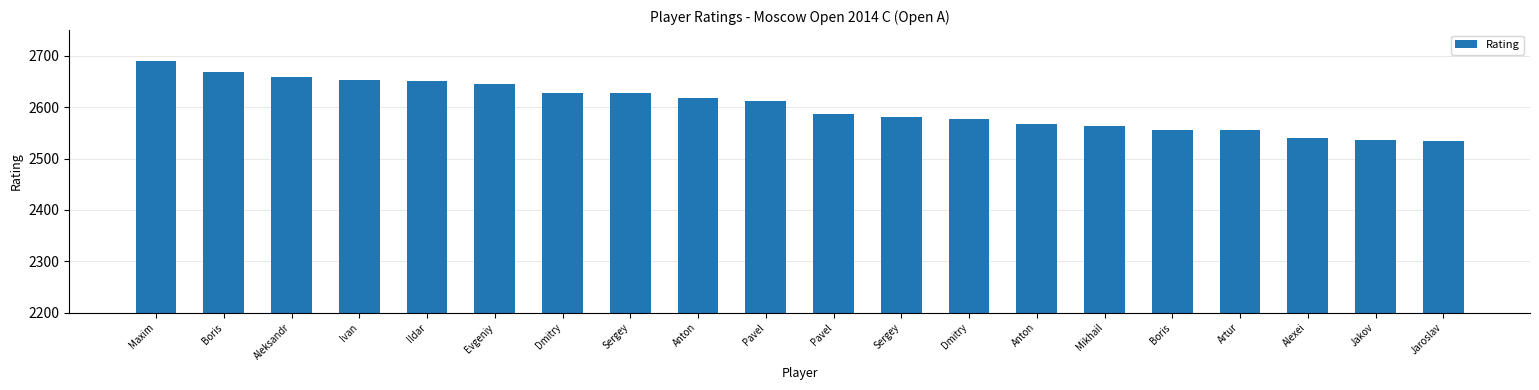

True or false: the data shows 2556 at Boris.

True